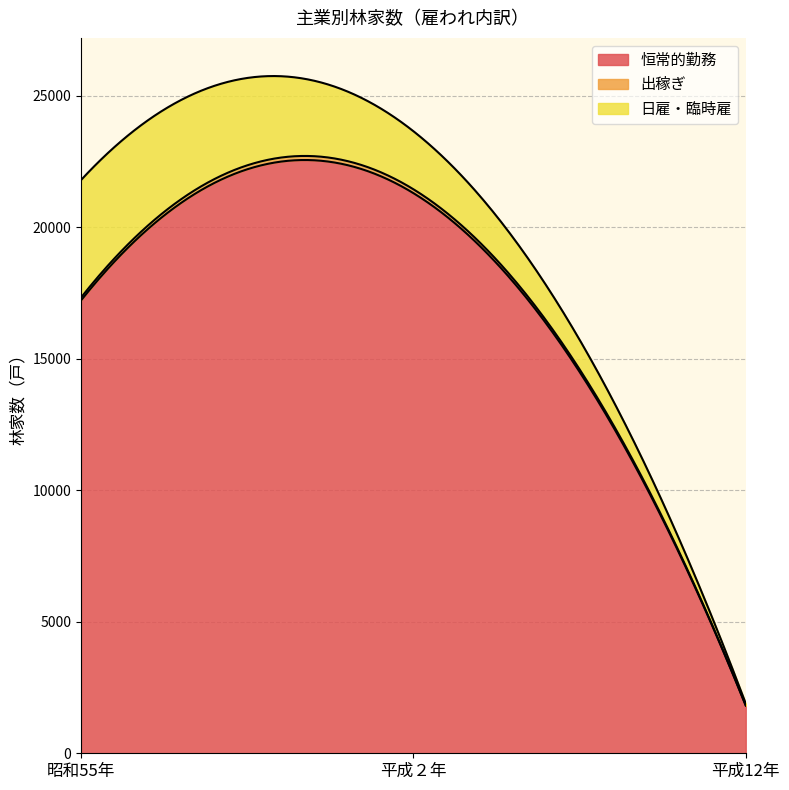

At 昭和55年, list the series in order from smallest to largest.

出稼ぎ, 日雇・臨時雇, 恒常的勤務